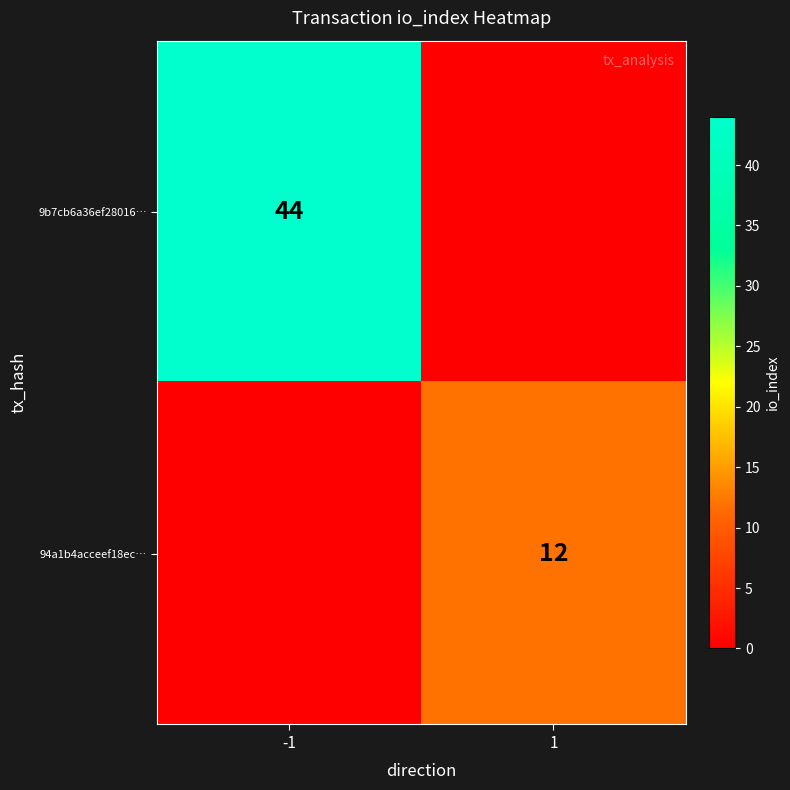

True or false: 9b7cb6a36ef28016… has a value of 44 at -1.

True